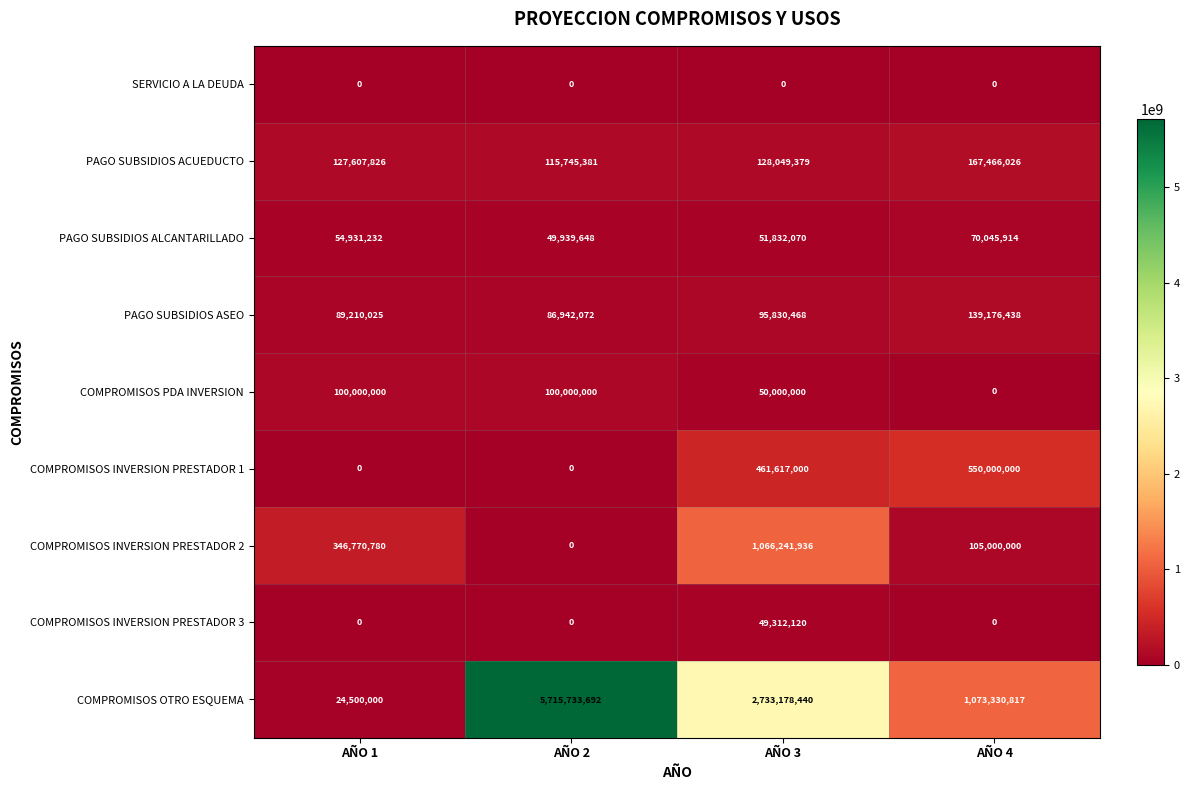

Where is PAGO SUBSIDIOS ALCANTARILLADO nearest to the value 59992781?

AÑO 1